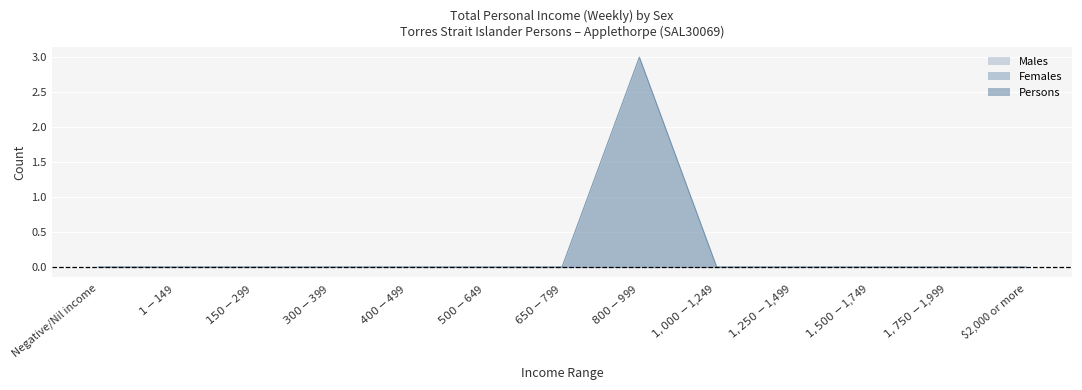

How many lines are shown in the chart?

3